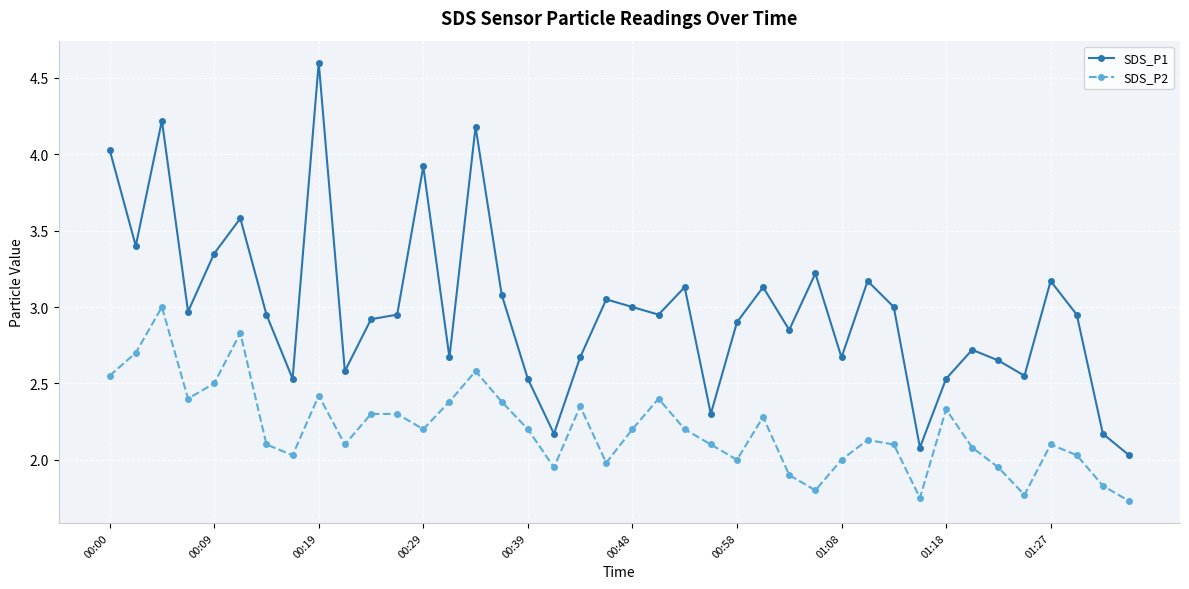

What is the maximum value for SDS_P1?

4.6